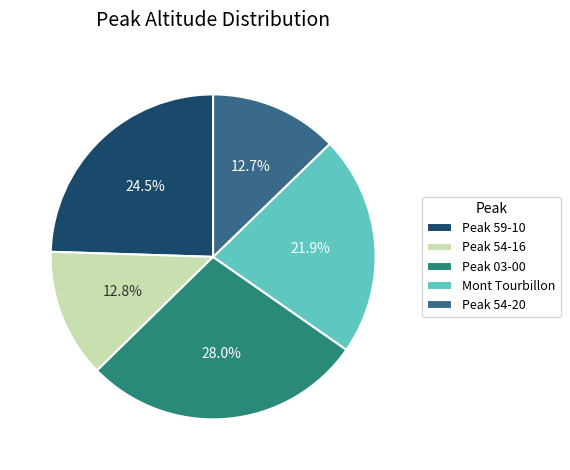

What percentage is NOT represented by Peak 03-00?

72.0%